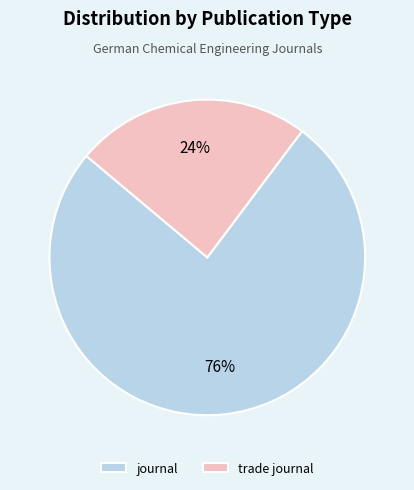

To the nearest percent, what percentage of the pie is journal?

76%